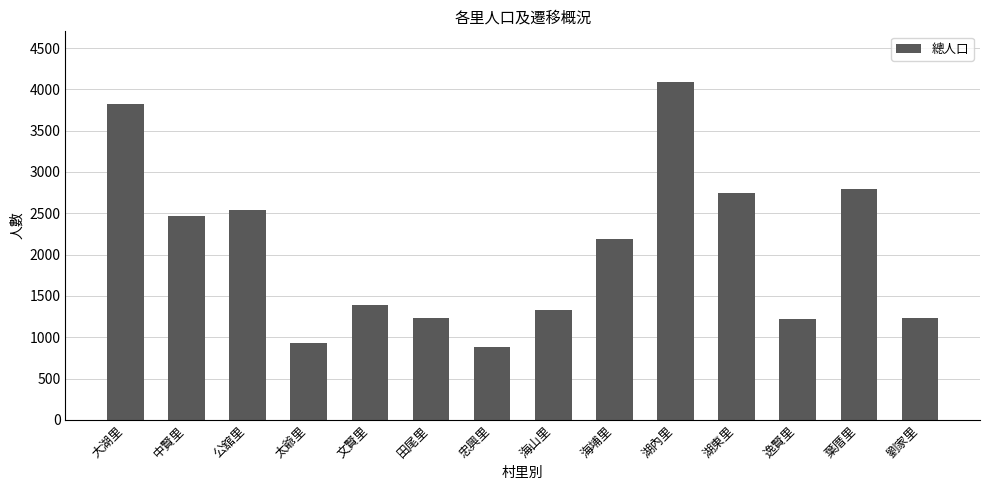

What is the sum of the values at 湖東里 and 太爺里?

3681